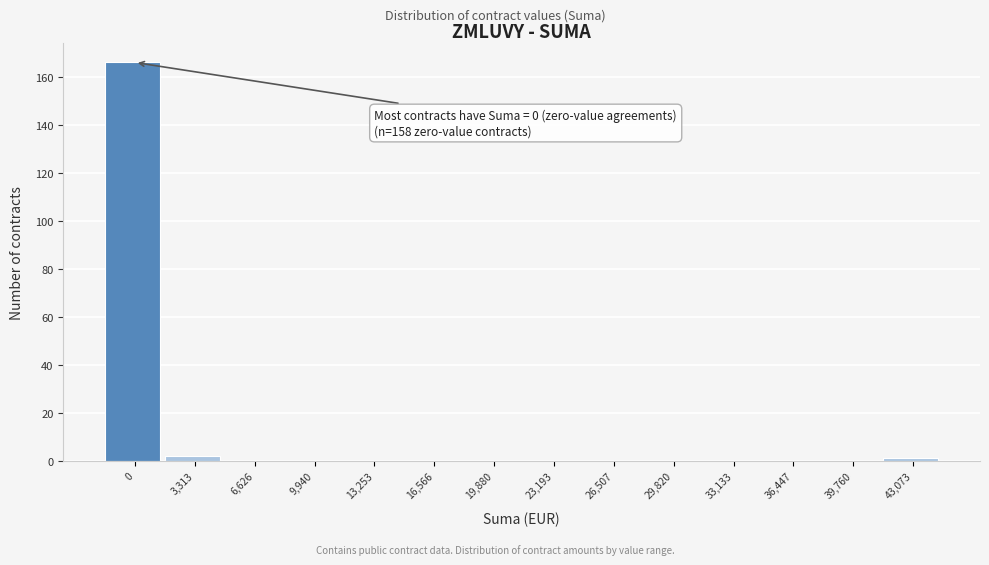

Reading left to right, extract all data points from this chart.

0=166	3,313=2	6,626=0	9,940=0	13,253=0	16,566=0	19,880=0	23,193=0	26,507=0	29,820=0	33,133=0	36,447=0	39,760=0	43,073=1